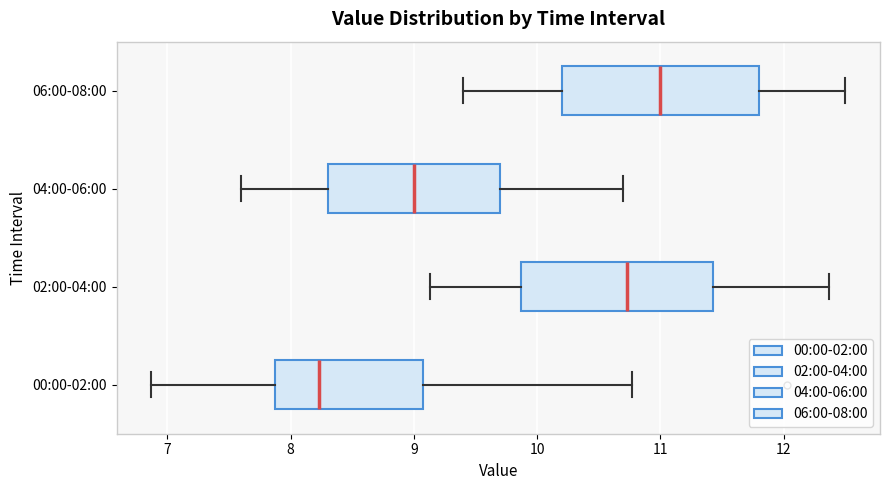

Where is the left edge of the box for 06:00-08:00 on the x-axis? The values are not printed on the chart, so give them approximately, as read against the axis.

10.2